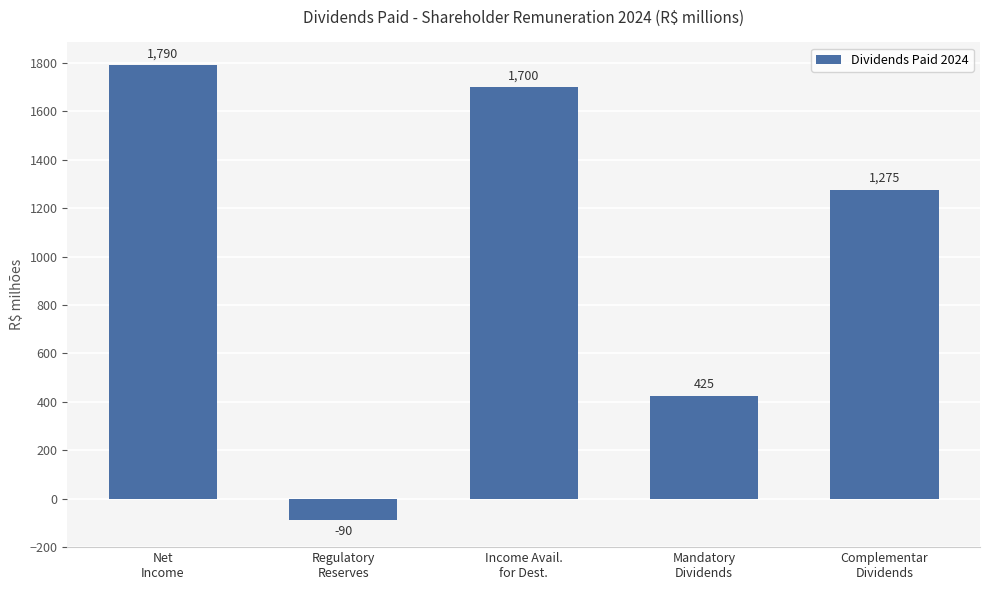

How many values are above zero?

4